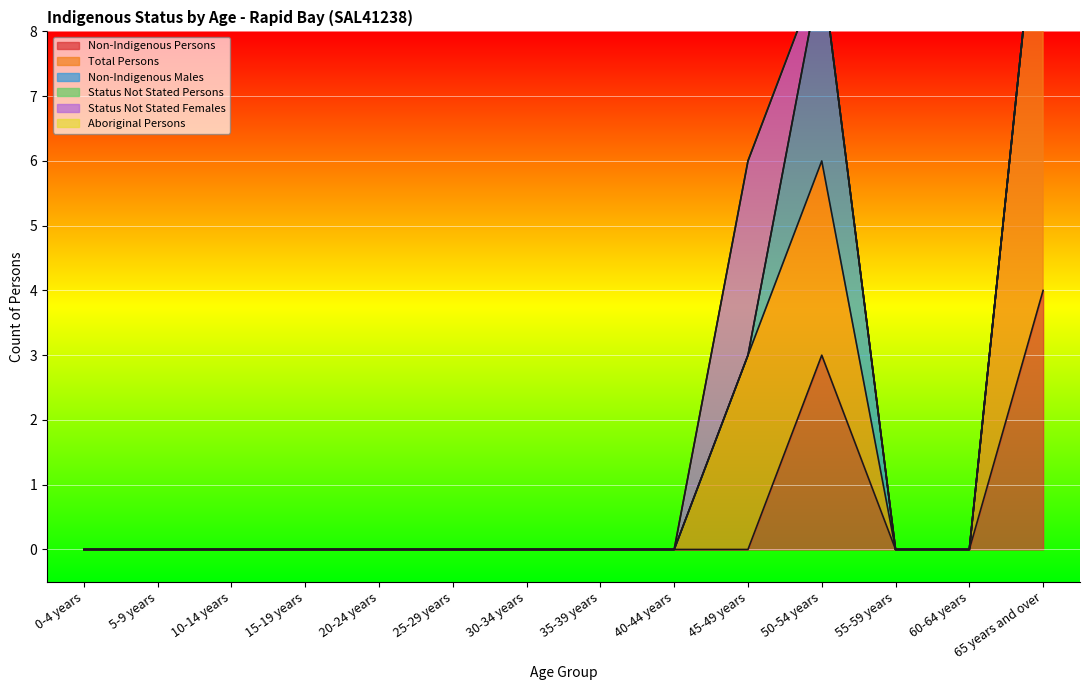

Which series changed the most between 5-9 years and 35-39 years?

Non-Indigenous Persons